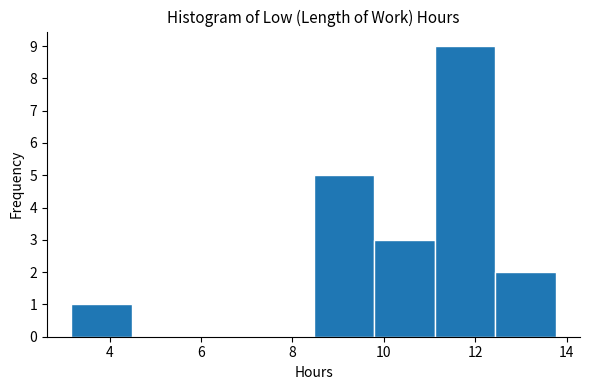

Reading left to right, list every bar in this chart as the range it spans on the x-axis followed by its height. Neither the bar edges nor the heights are printed on the chart, so give them approximately, as read against the axes.

3.2 to 4.4: 1
4.4 to 5.8: 0
5.8 to 7.2: 0
7.2 to 8.4: 0
8.4 to 9.8: 5
9.8 to 11.2: 3
11.2 to 12.4: 9
12.4 to 13.8: 2